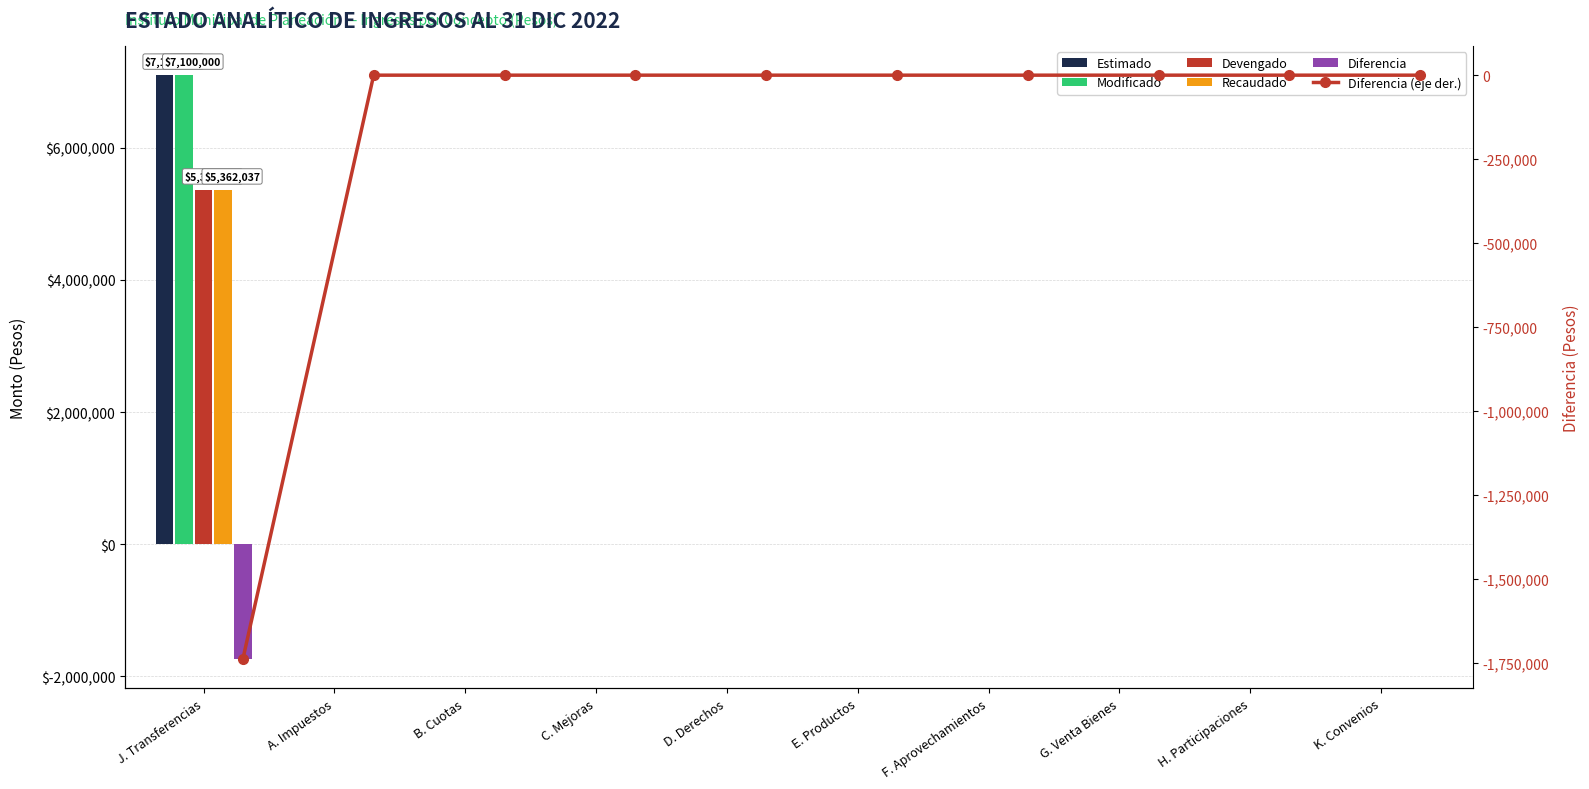

Which has a higher value, H. Participaciones or J. Transferencias?

J. Transferencias